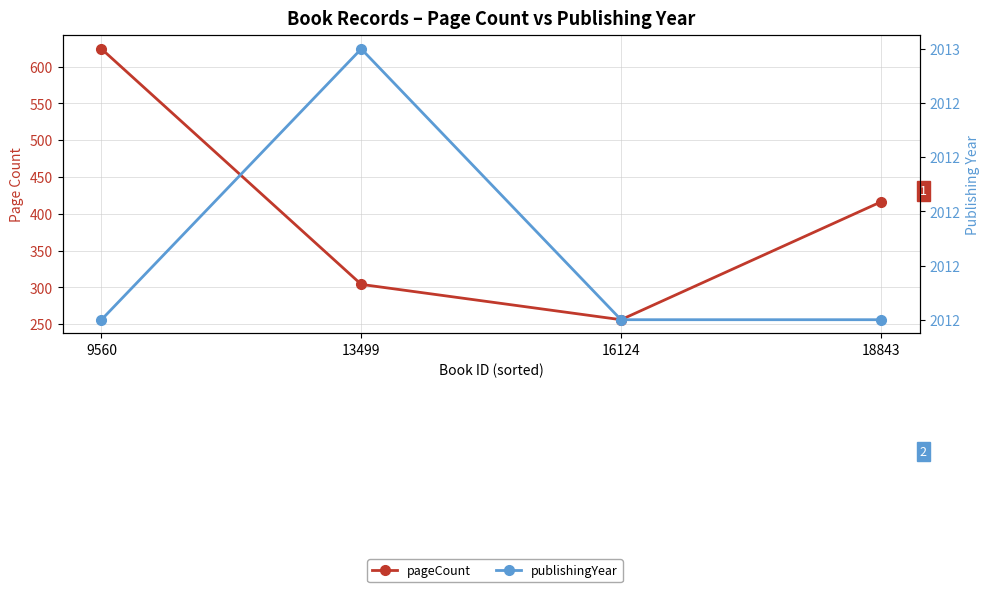

Is this an area chart (filled region under the line)?

No